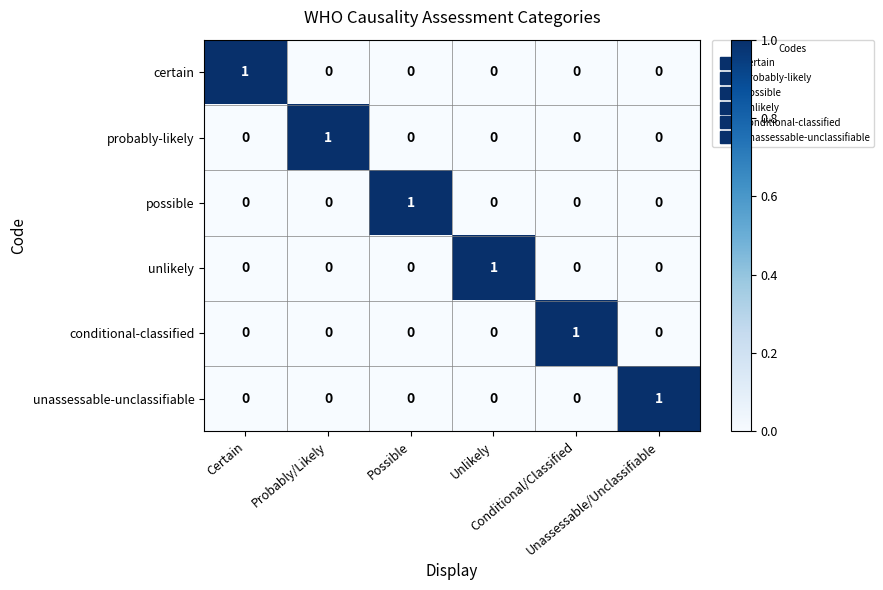

At how many categories does at least one series exceed 0?

6